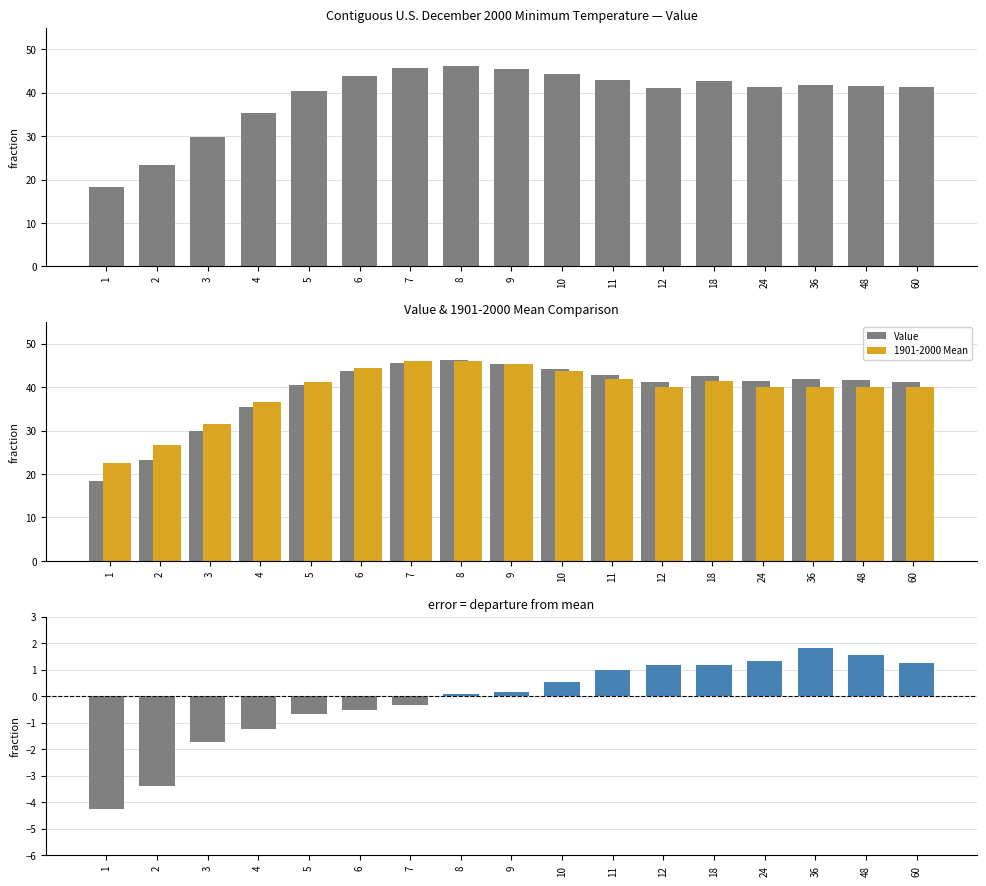

How many values in Departure are above zero?

10